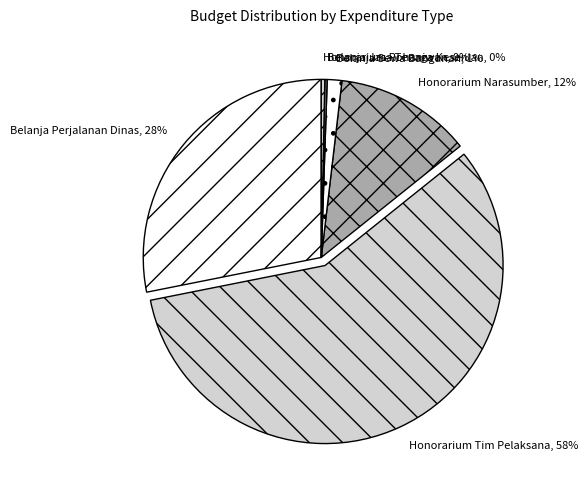

Is it true that Belanja Perjalanan Dinas is 28% of the pie?

True